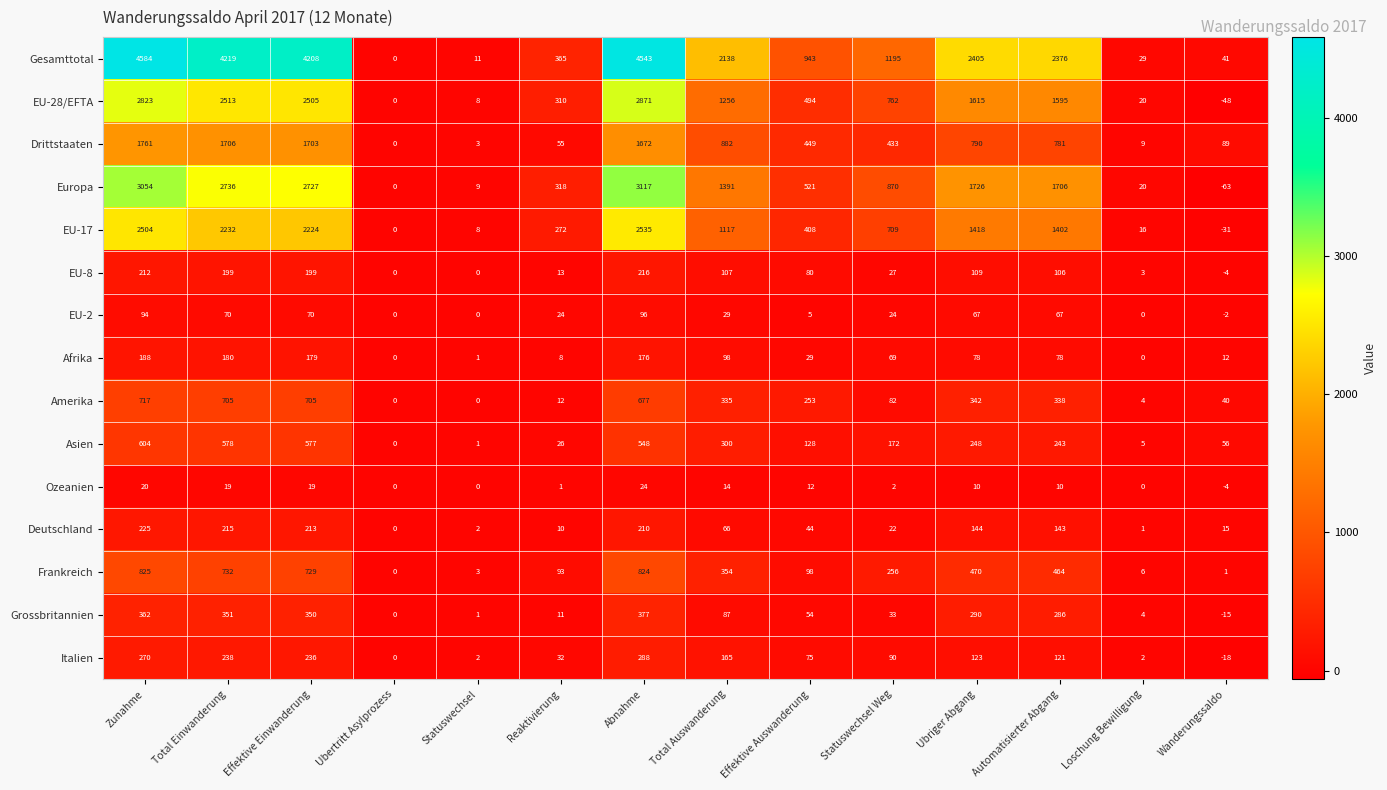

Which label corresponds to the largest value in the chart?

Zunahme